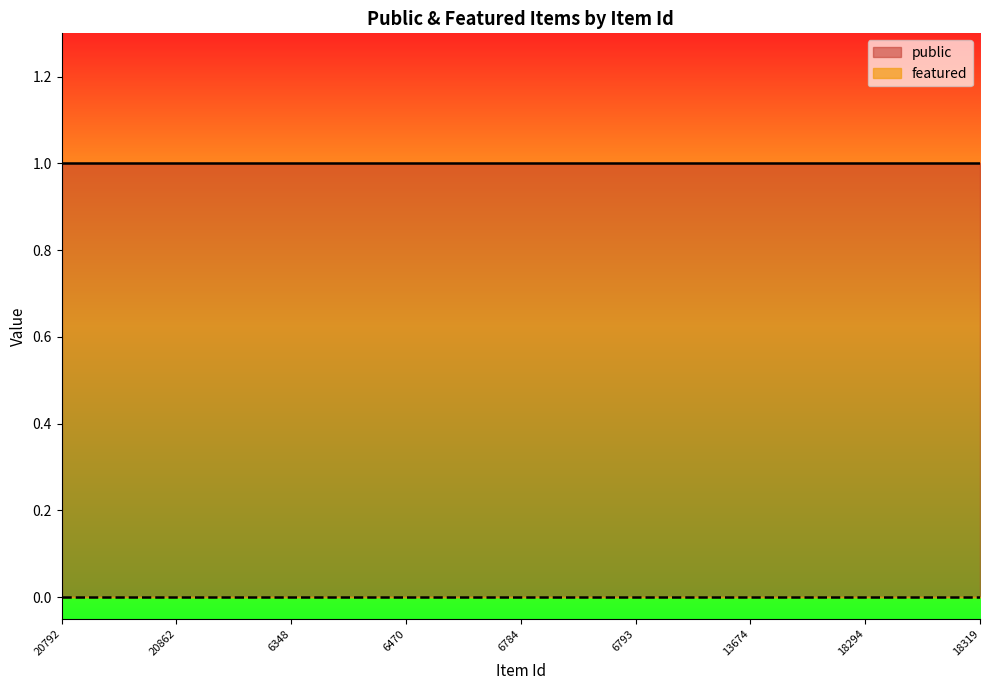

True or false: public has a value of 0 at 6793.

False